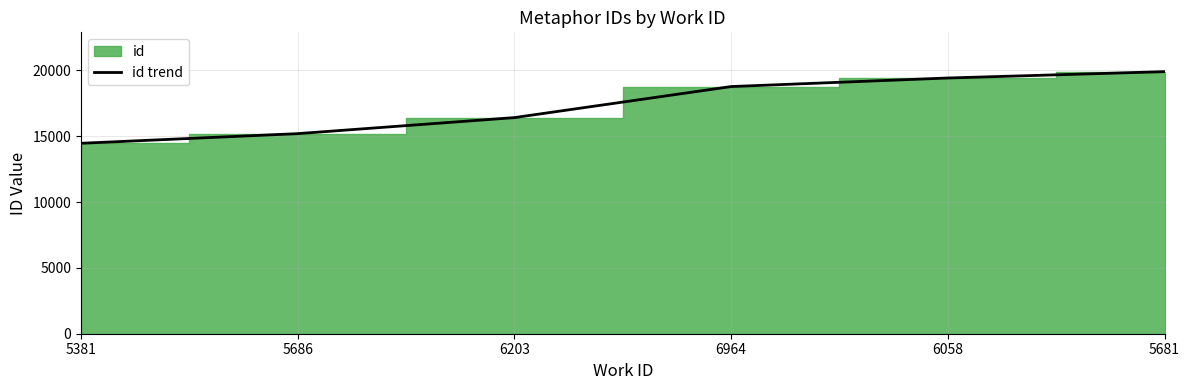

Is it true that the value at 5686 is 15199?

True